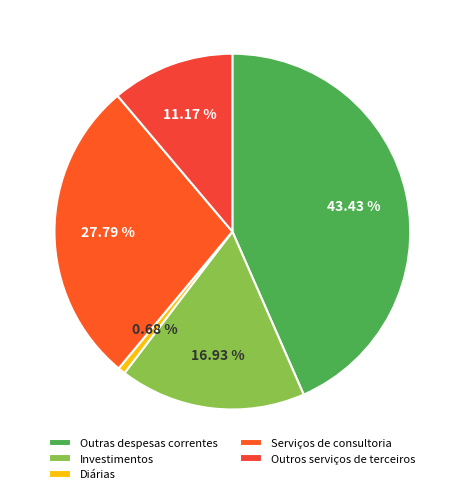

What is the smallest slice in the pie chart?

Diárias